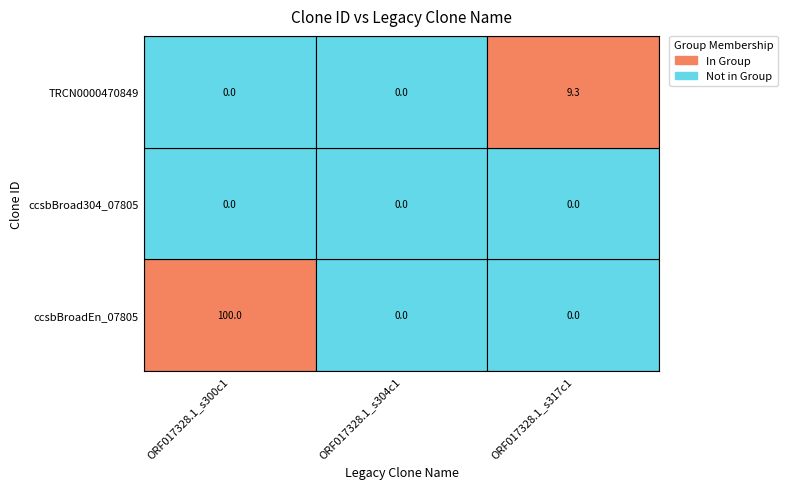

How many distinct data groups are displayed?

3